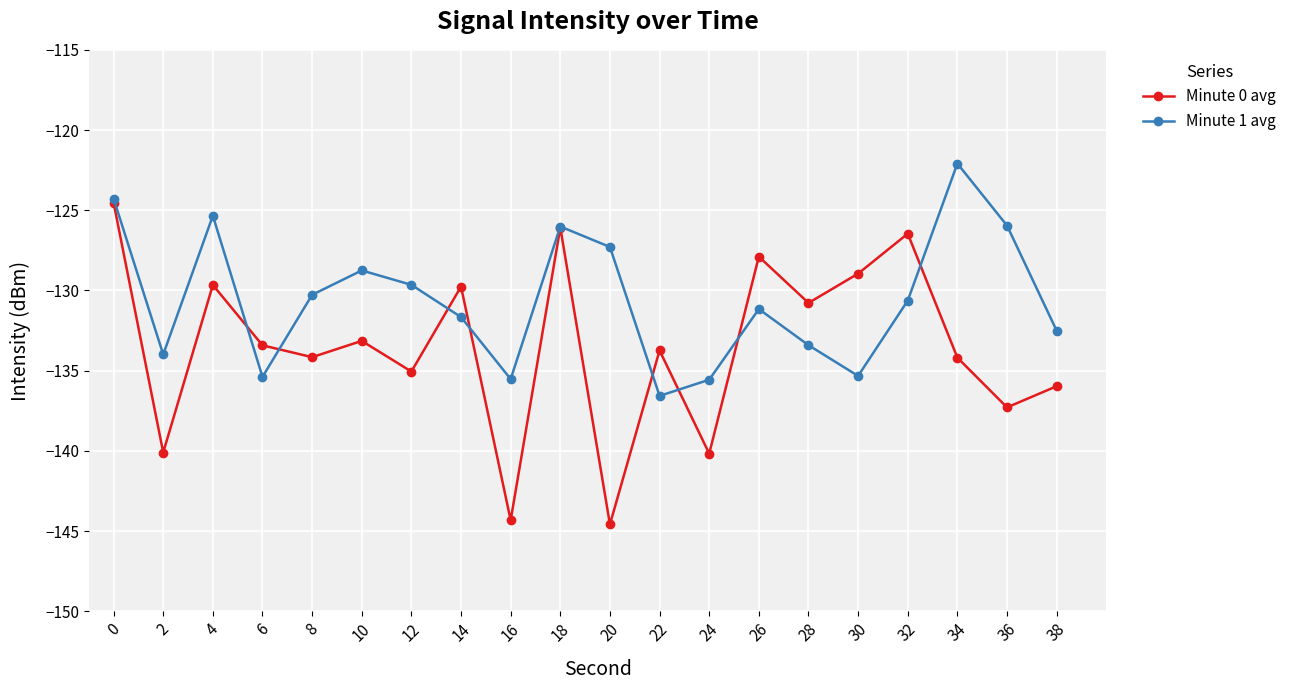

Is it true that Minute 0 avg equals -54.4 at 10?

False